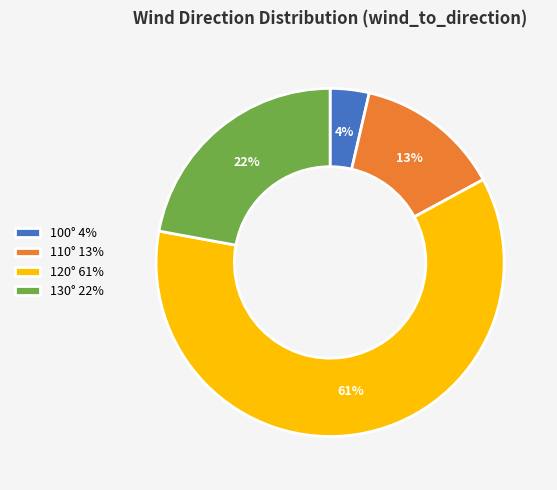

To the nearest percent, what is the average slice percentage?

25%